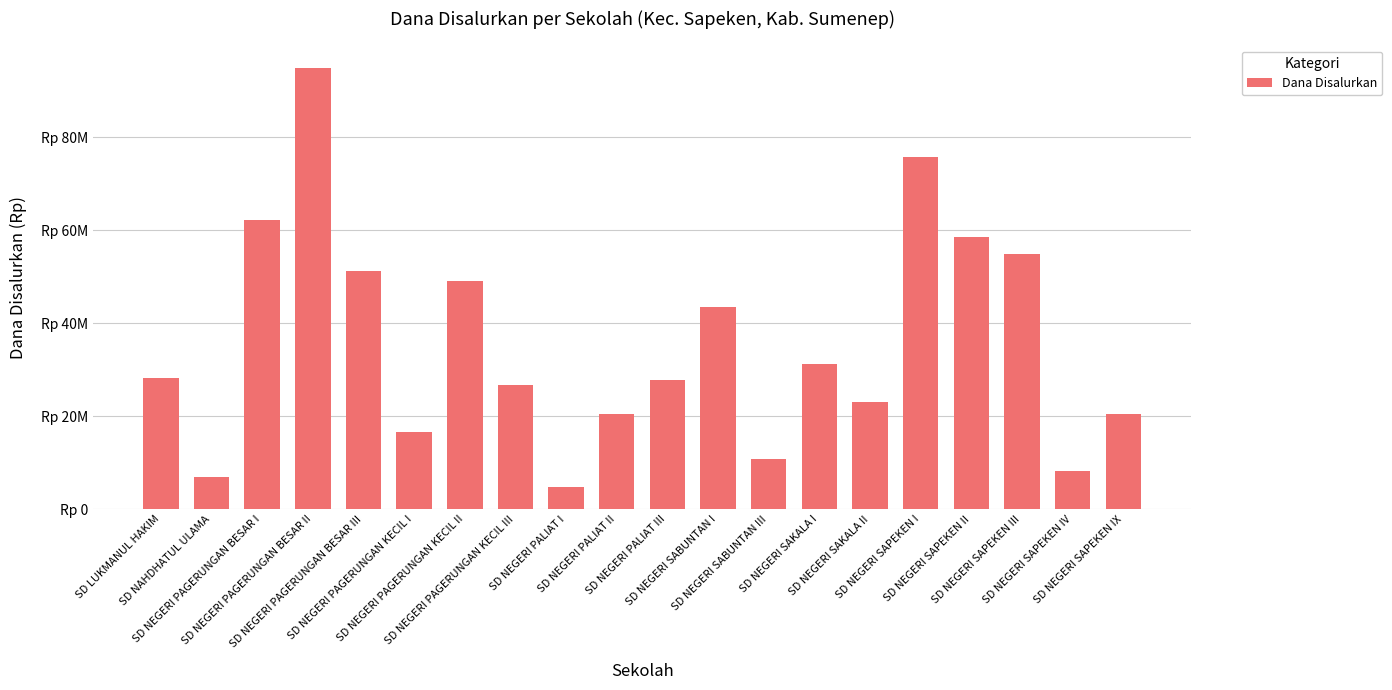

Are the bars horizontal?

No